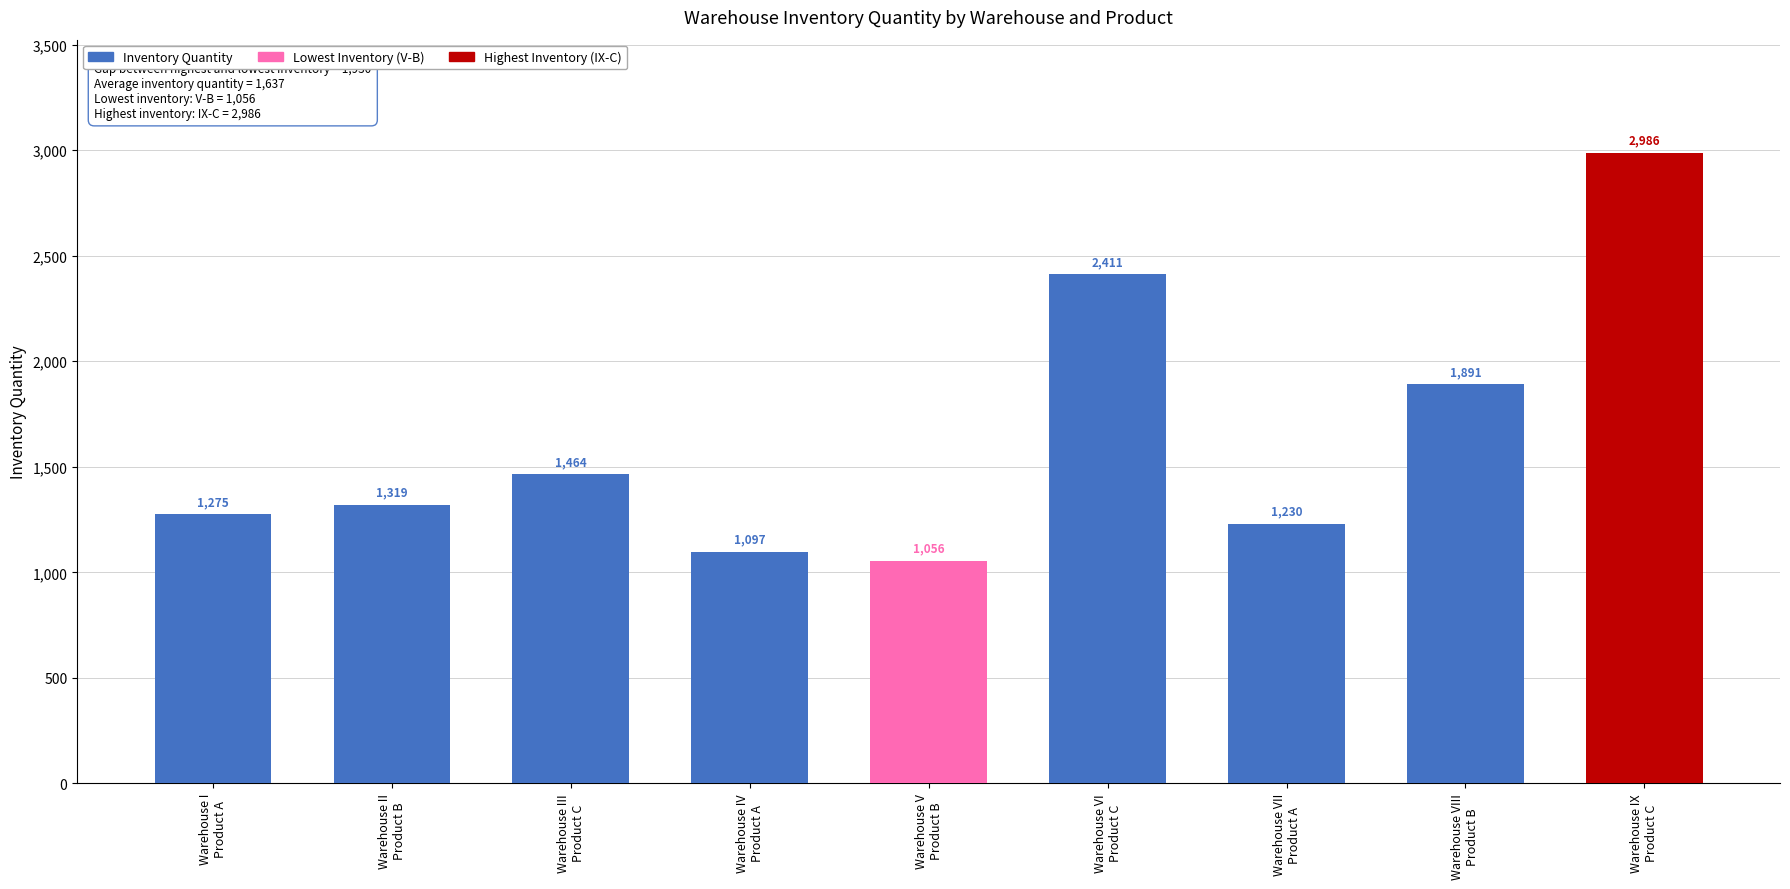

List the labels in order of value, largest first.

Warehouse IX
Product C, Warehouse VI
Product C, Warehouse VIII
Product B, Warehouse III
Product C, Warehouse II
Product B, Warehouse I
Product A, Warehouse VII
Product A, Warehouse IV
Product A, Warehouse V
Product B